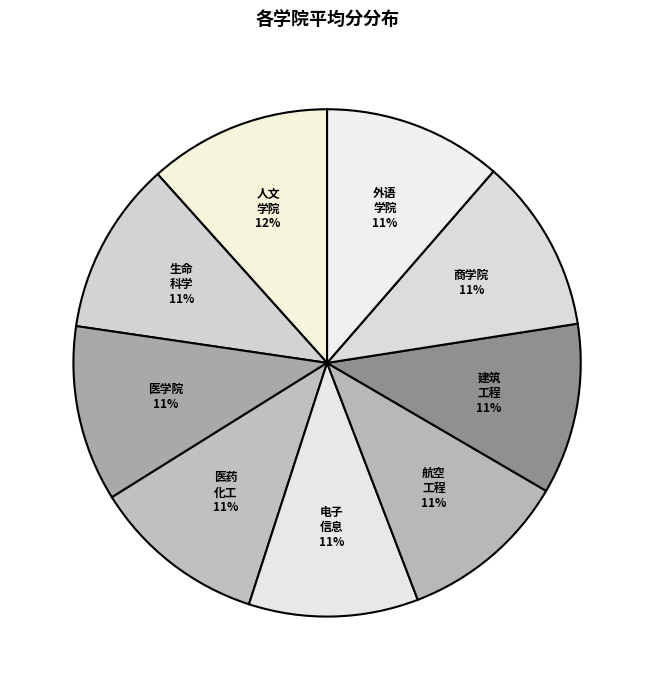

Is there a majority slice in this chart?

No